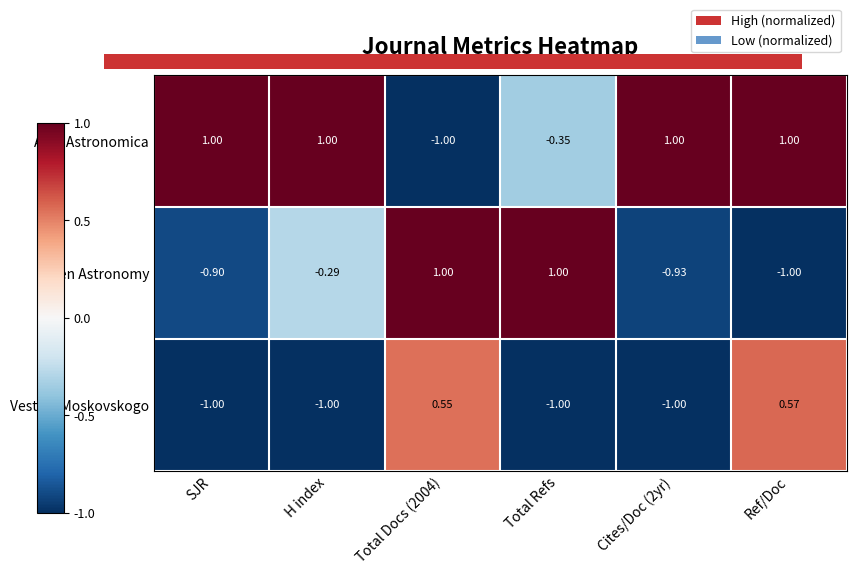

Where is Vestnik Moskovskogo nearest to the value 0?

Total Docs (2004)